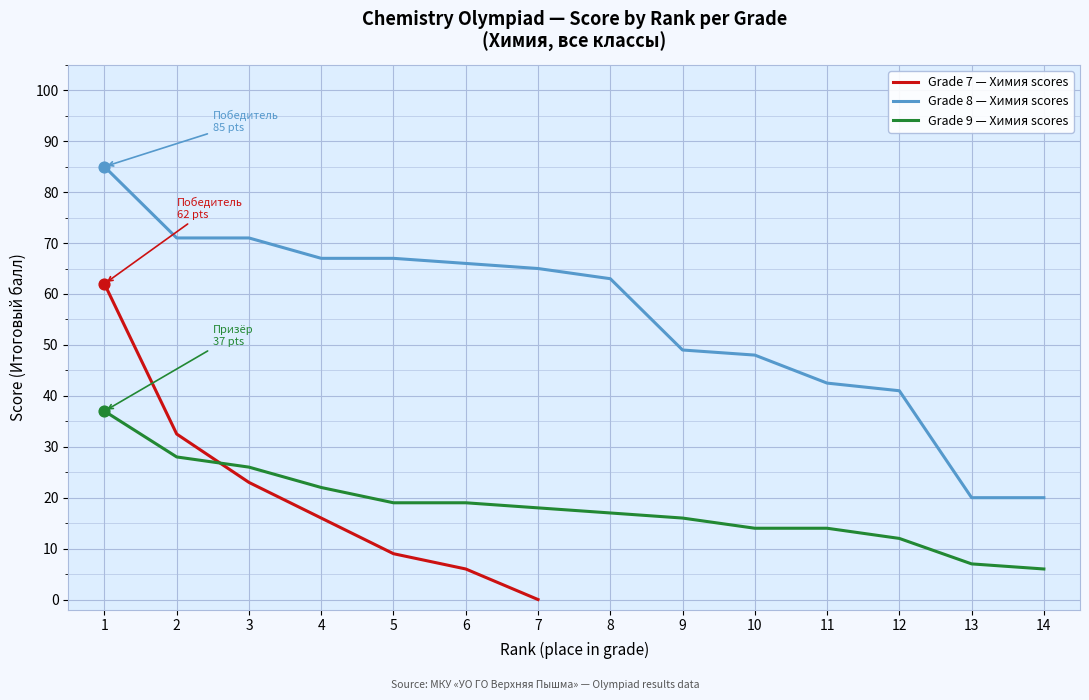

What is the maximum value for Grade 9 — Химия scores?

37.0